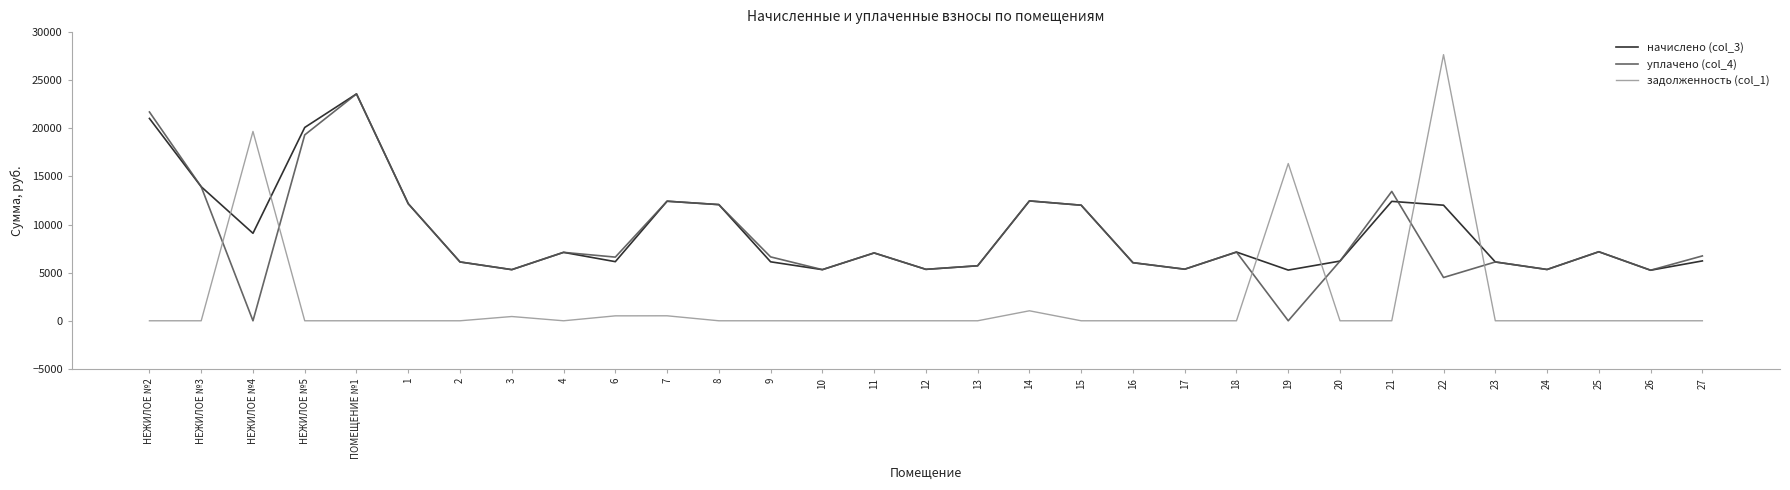

Is it true that задолженность (col_1) equals 0.0 at 25?

True